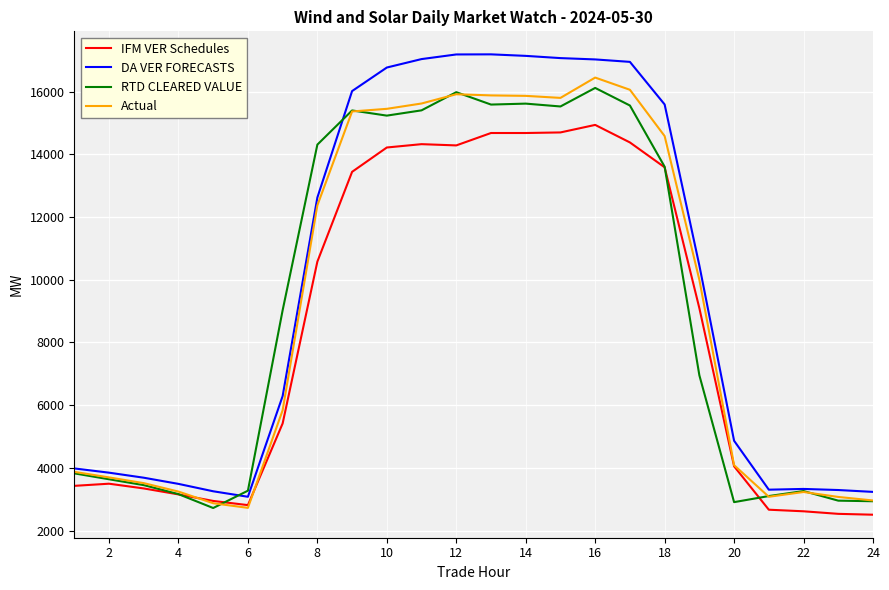

Which series has the widest spread of values?

DA VER FORECASTS